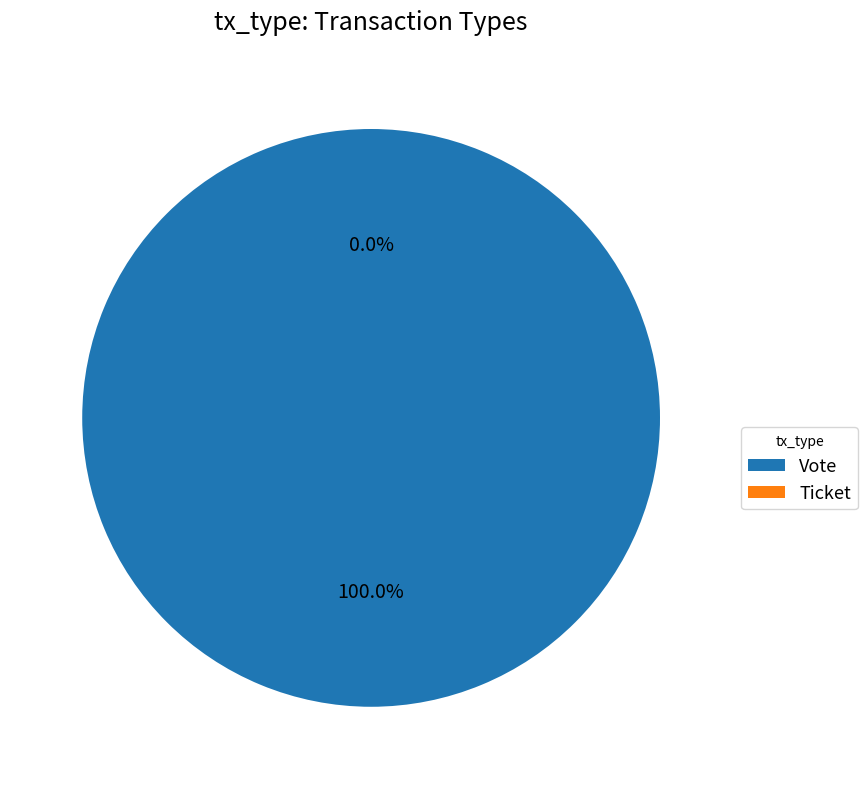

What percentage is NOT represented by Ticket?

100.0%